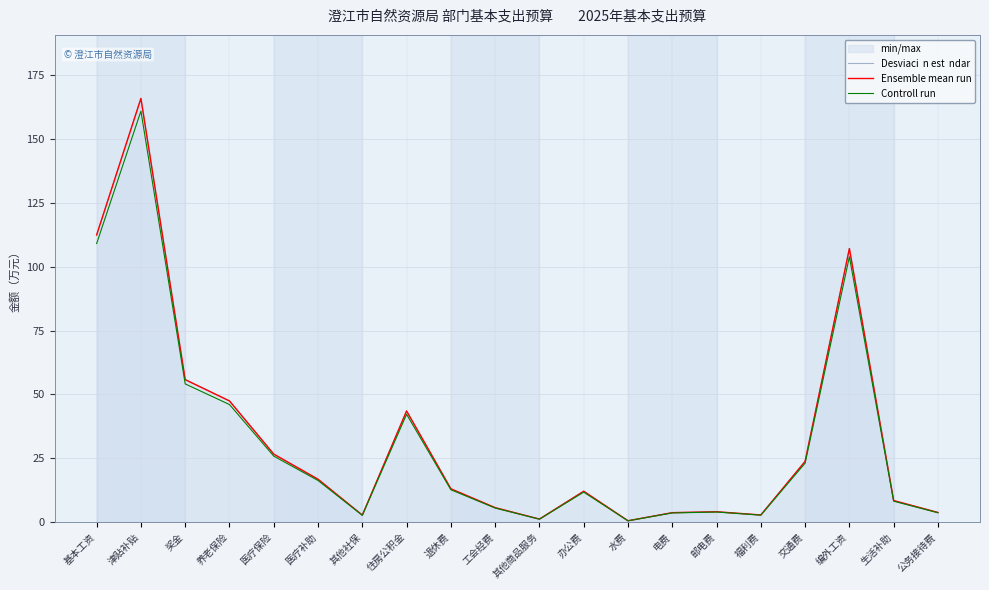

What is the difference between the highest and lowest values at 交通费?

0.7